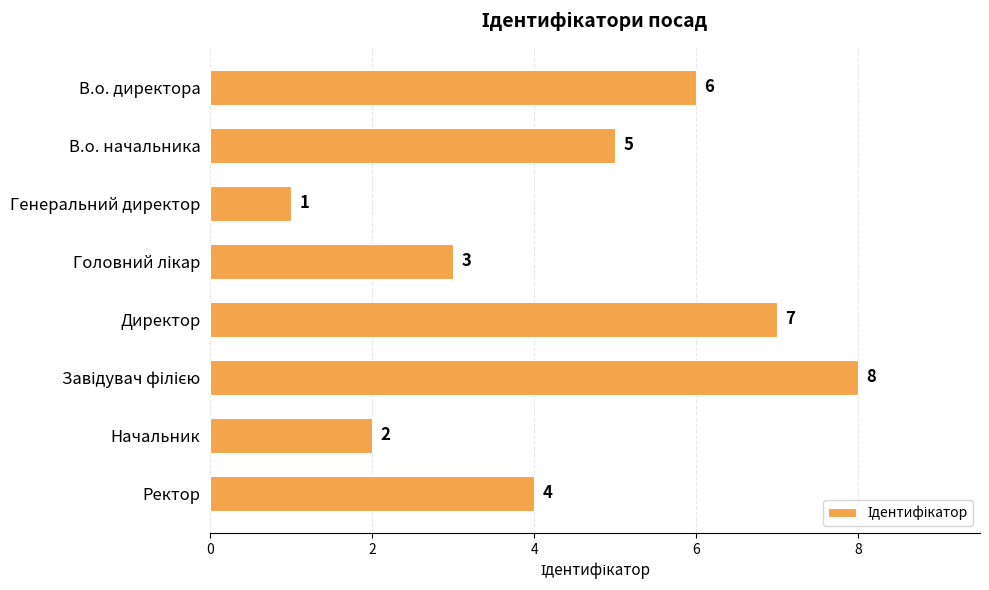

What is the label of the 1st bar from the top?

В.о. директора